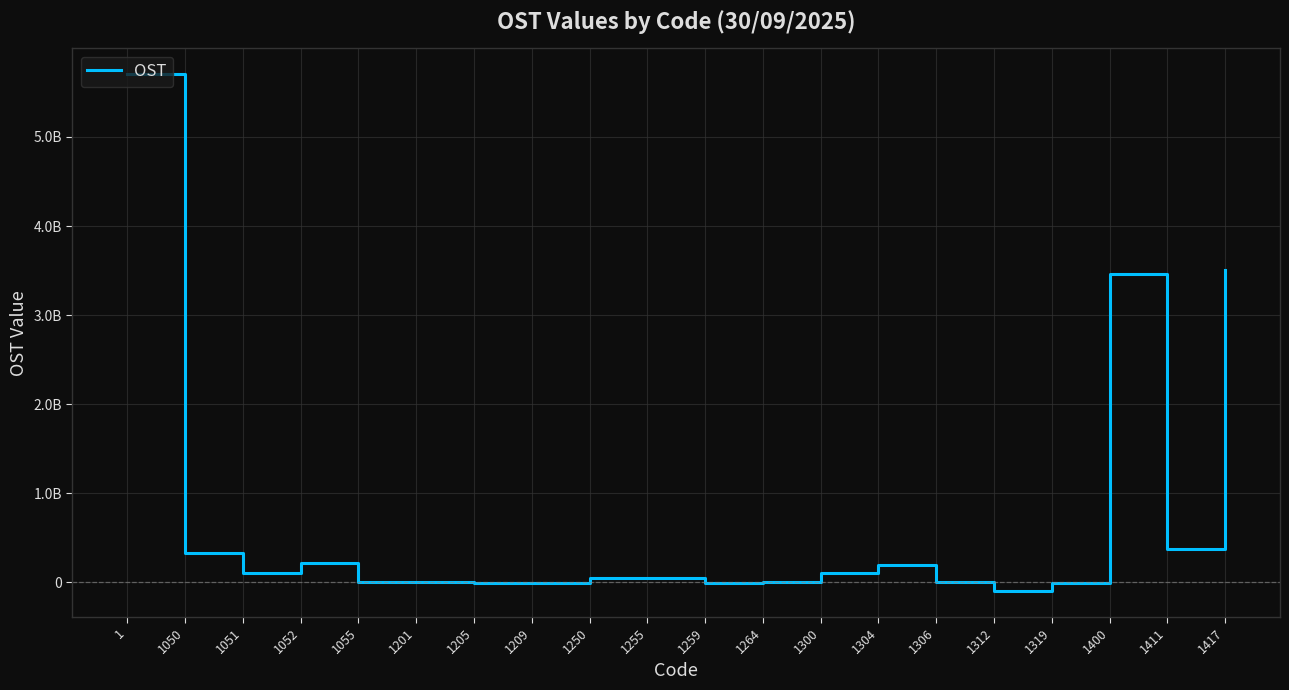

What is the value of the 2nd point from the left?

332416500